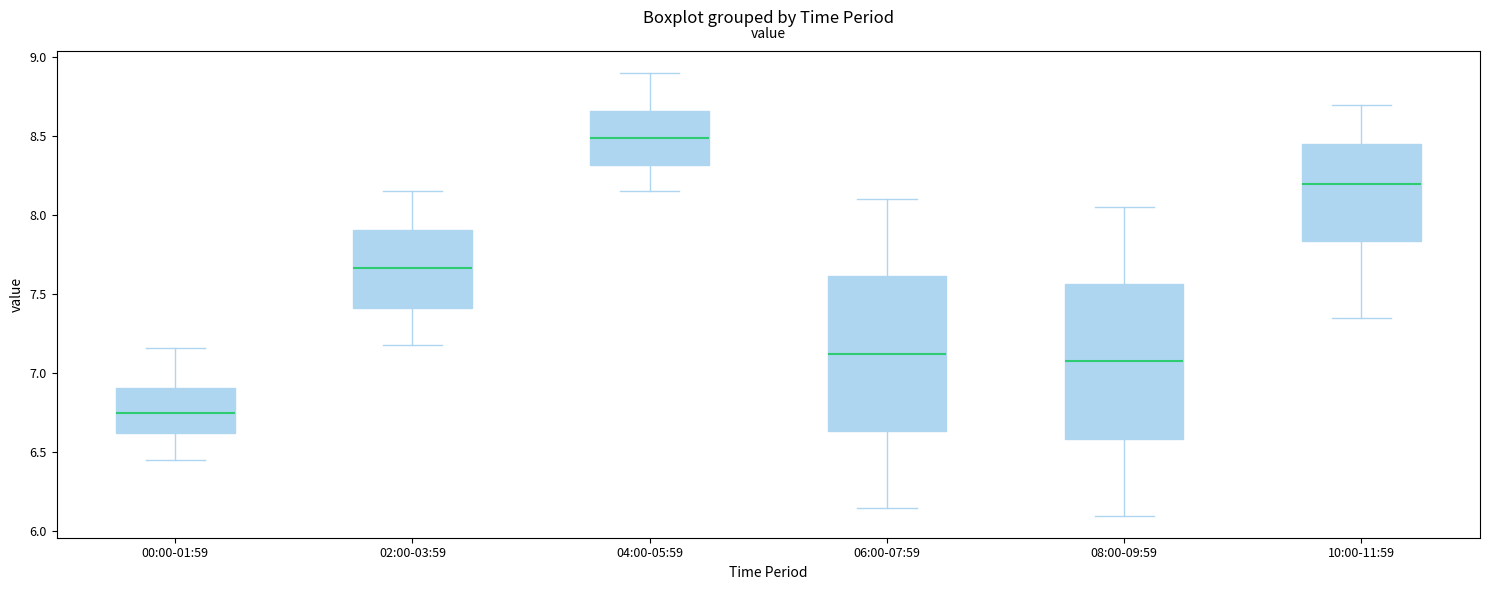

Reading left to right, transcribe this box plot: for each box, give where its median line is, the range the box spans, and where its two whiskers end, as read against the y-axis. The values are not printed on the chart, so give them approximately, as read against the axis.

00:00-01:59: median 6.75, box 6.60 to 6.90, whiskers 6.45 to 7.15
02:00-03:59: median 7.65, box 7.40 to 7.90, whiskers 7.20 to 8.15
04:00-05:59: median 8.50, box 8.30 to 8.65, whiskers 8.15 to 8.90
06:00-07:59: median 7.15, box 6.65 to 7.60, whiskers 6.15 to 8.10
08:00-09:59: median 7.10, box 6.60 to 7.55, whiskers 6.10 to 8.05
10:00-11:59: median 8.20, box 7.85 to 8.45, whiskers 7.35 to 8.70